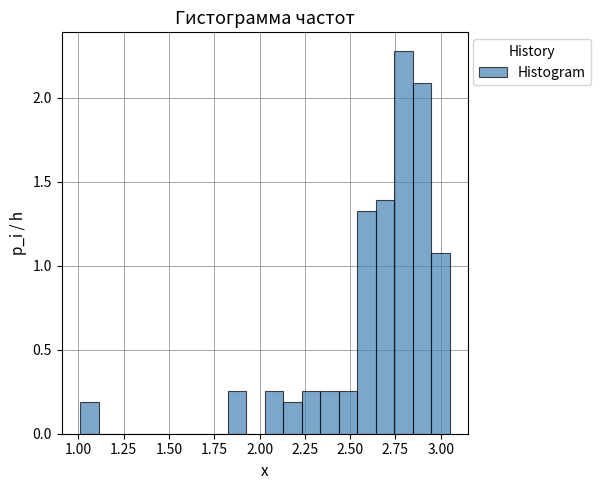

Read against the x-axis, roughly where is the centre of the tallest bar?

2.80